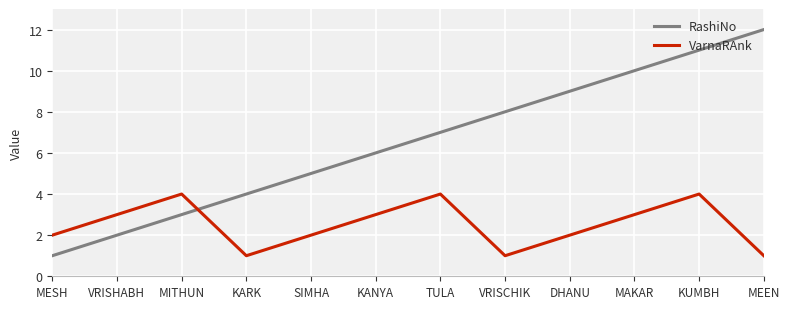

Between MITHUN and VRISCHIK, which series saw the biggest shift?

RashiNo